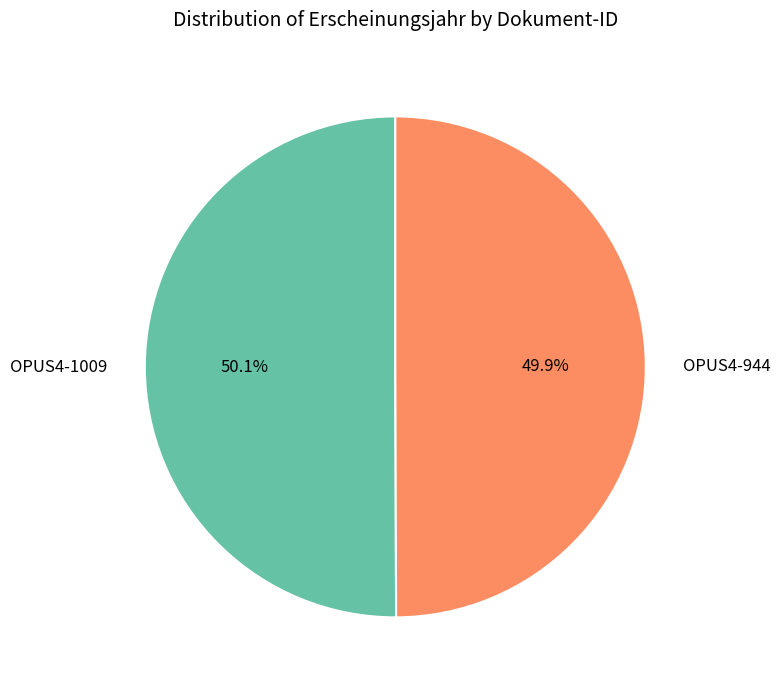

Is there any slice that represents more than half of the pie?

Yes